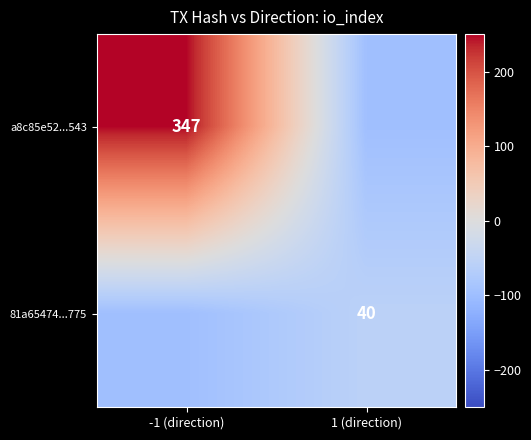

How many data points does each series have?

2